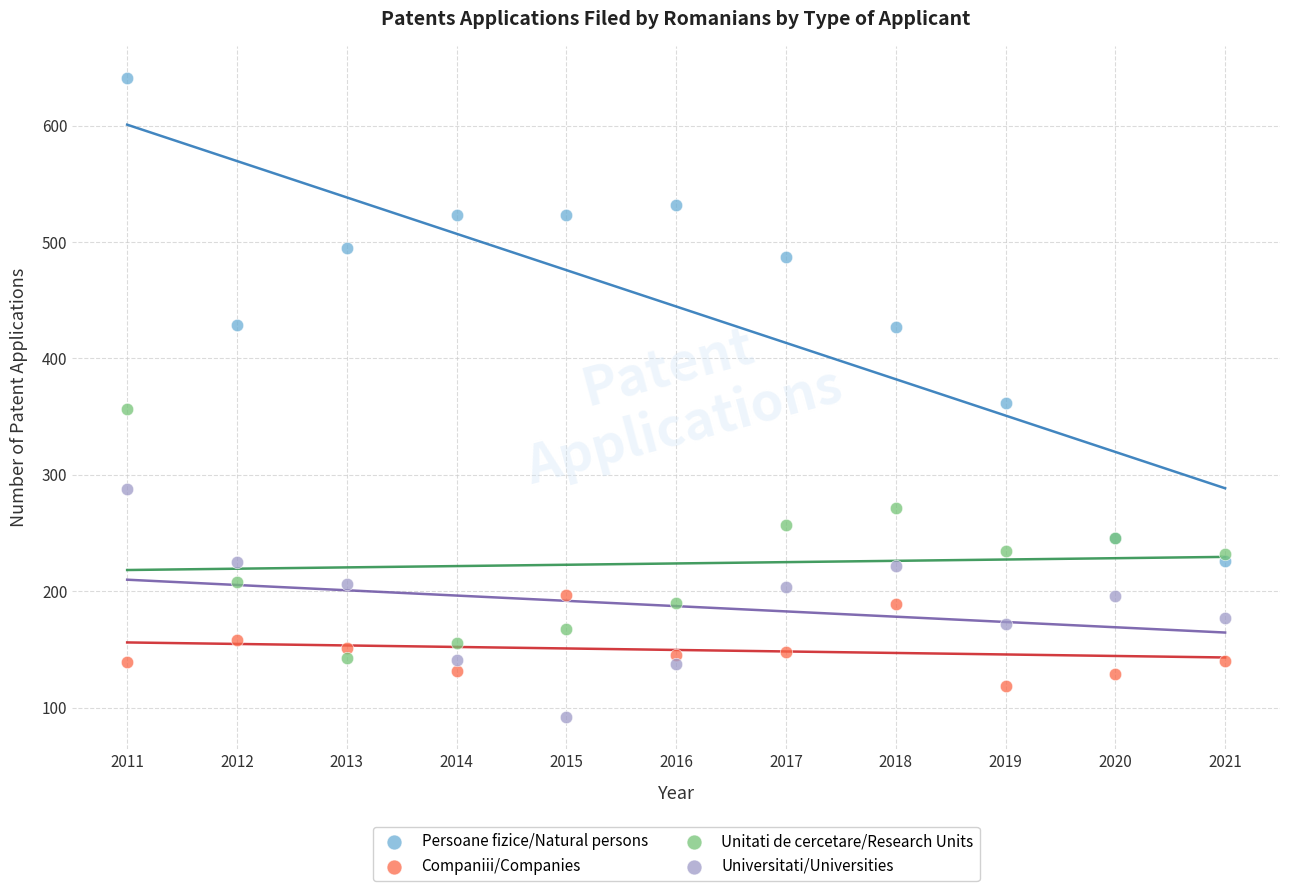

What are all the series names shown in the legend?

Persoane fizice/Natural persons, Companiii/Companies, Unitati de cercetare/Research Units, Universitati/Universities